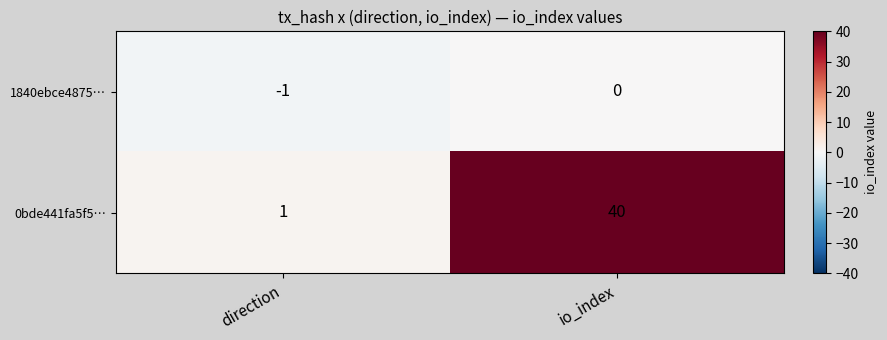

Rank the series by their maximum value, from highest to lowest.

0bde441fa5f5…, 1840ebce4875…